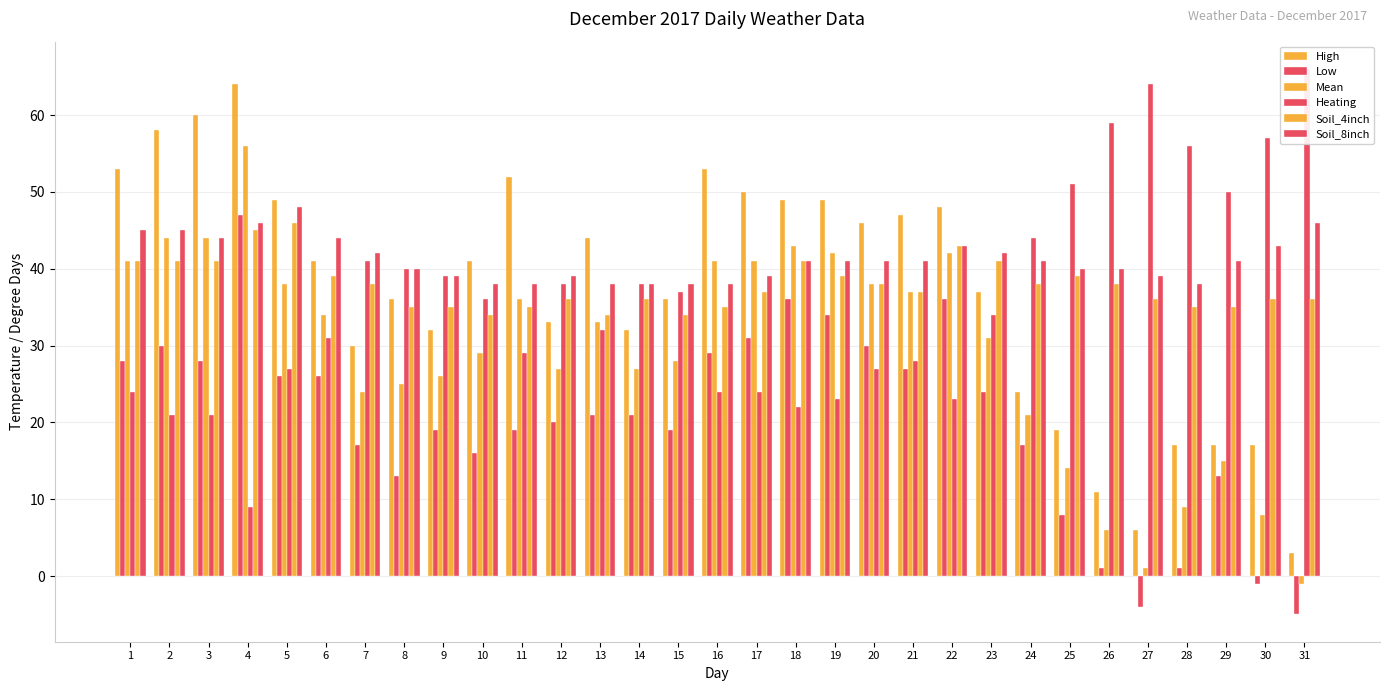

What is the value of the High bar at the 5th from the left?

49